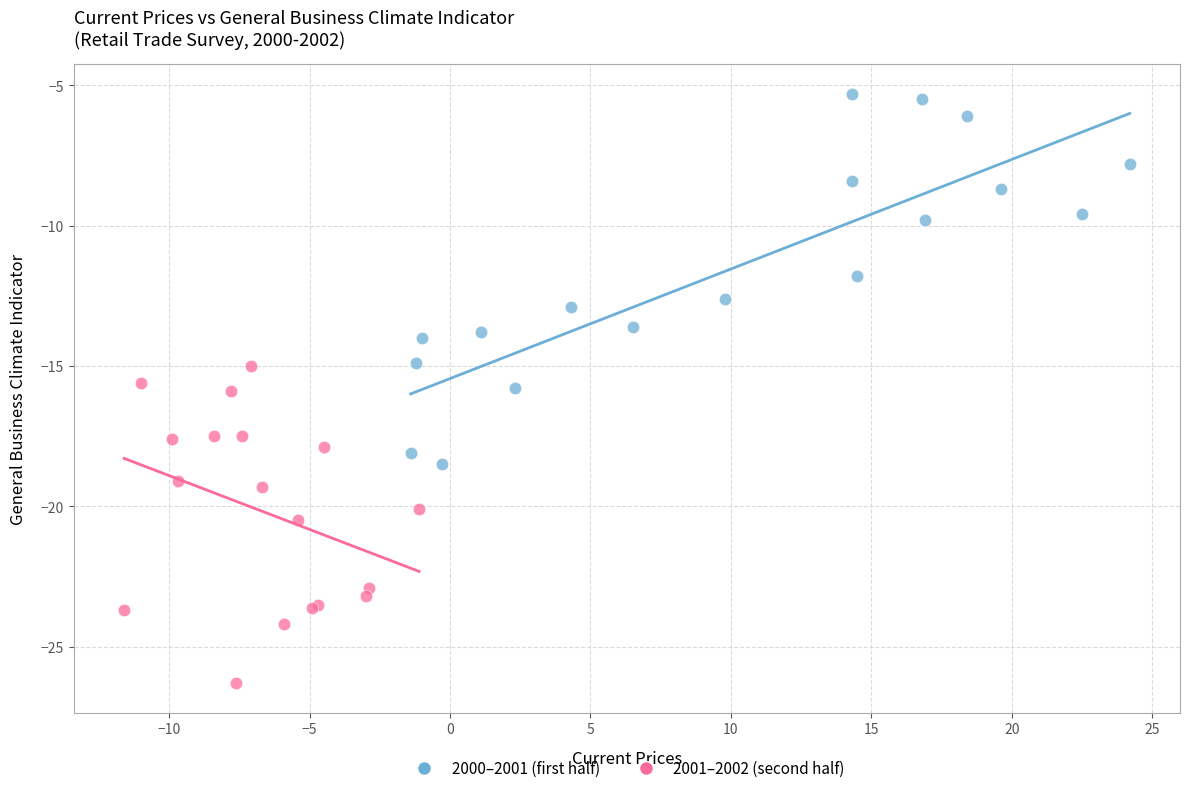

Which series has the widest spread of Y values?

2000–2001 (first half)